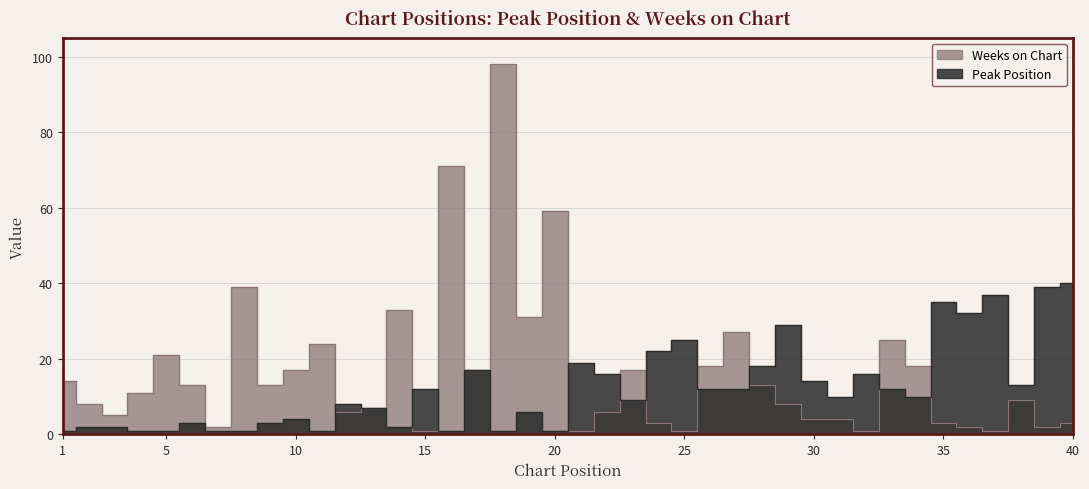

True or false: Peak Position has a value of 3 at 14.

False